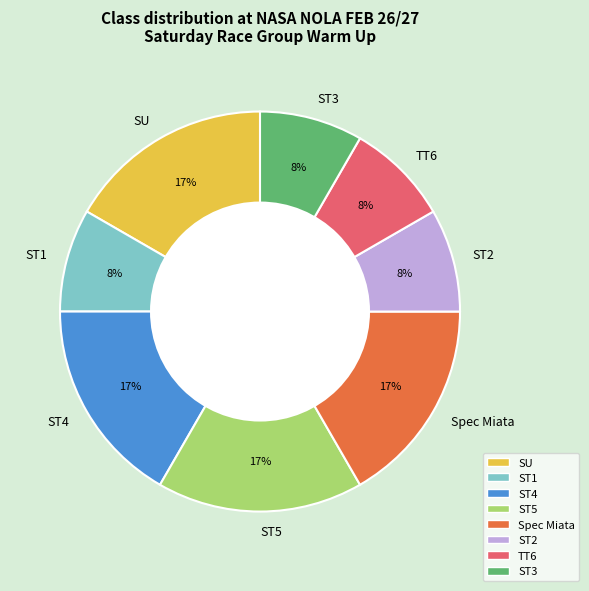

Approximately how many times larger is the value at ST5 compared to Spec Miata?

1.0